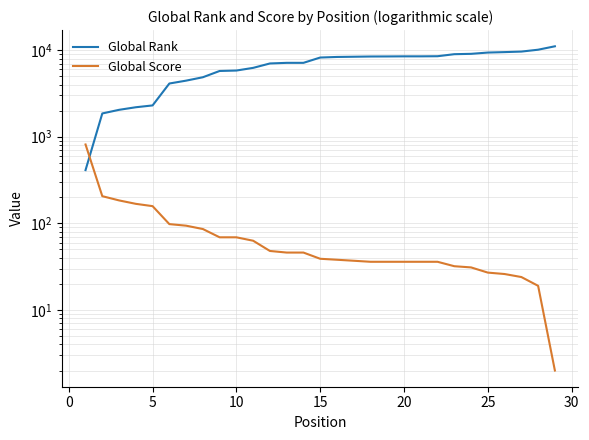

The value of Global Rank at 23 is 16199. True or false?

False